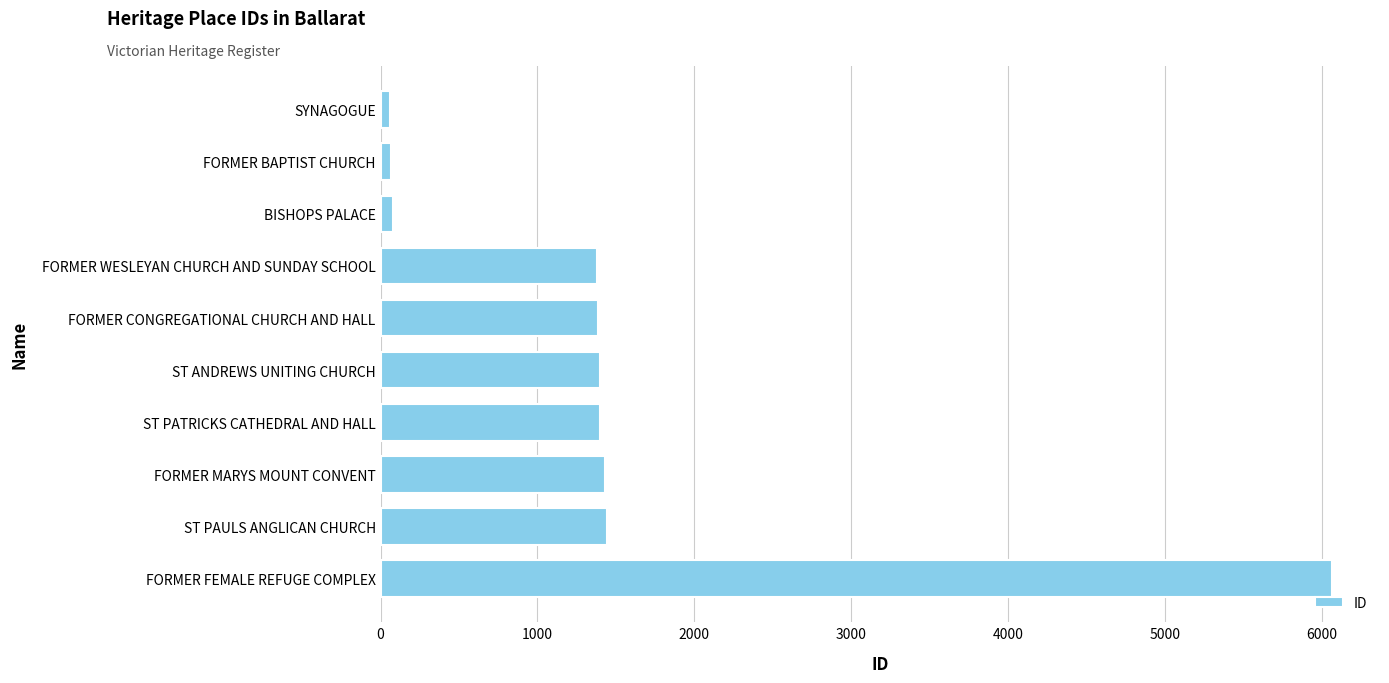

Read the value at FORMER WESLEYAN CHURCH AND SUNDAY SCHOOL.

1379